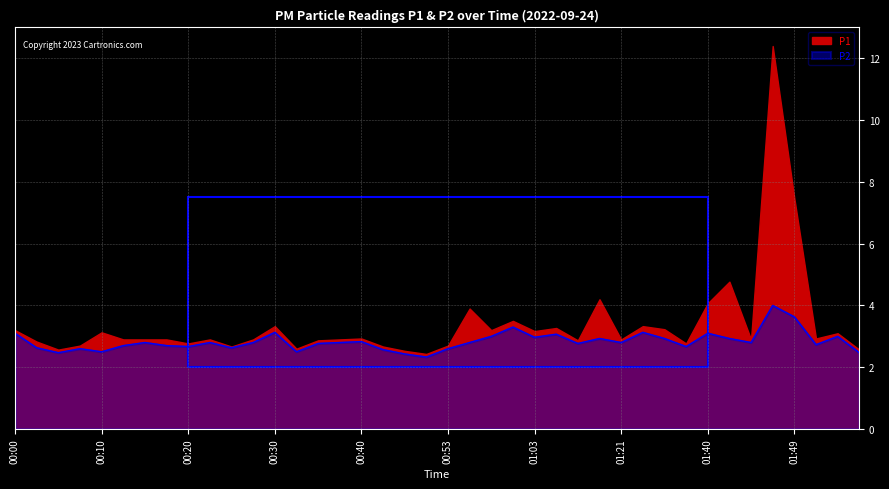

What is the change in value from 01:00 to 01:03?

-0.3